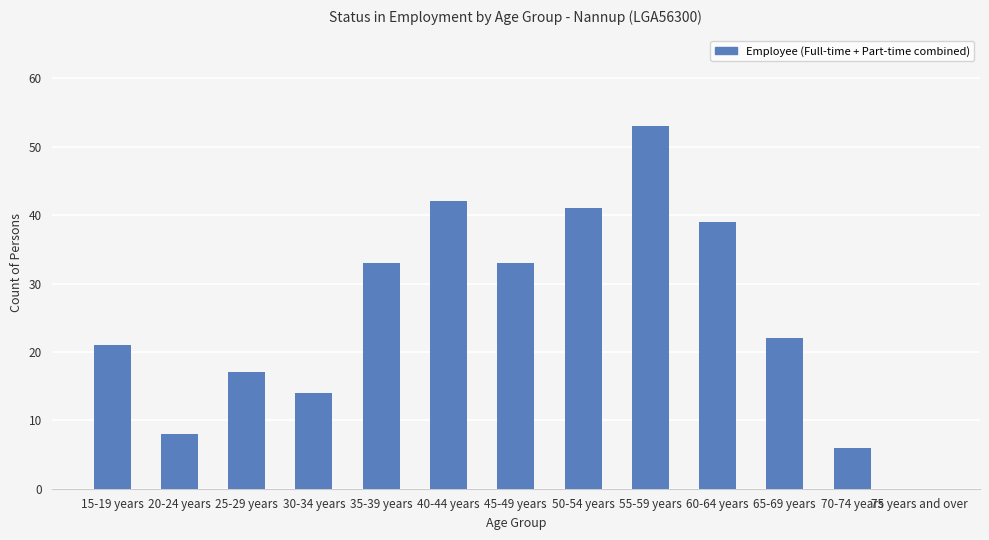

What value does the data have at 60-64 years?

39